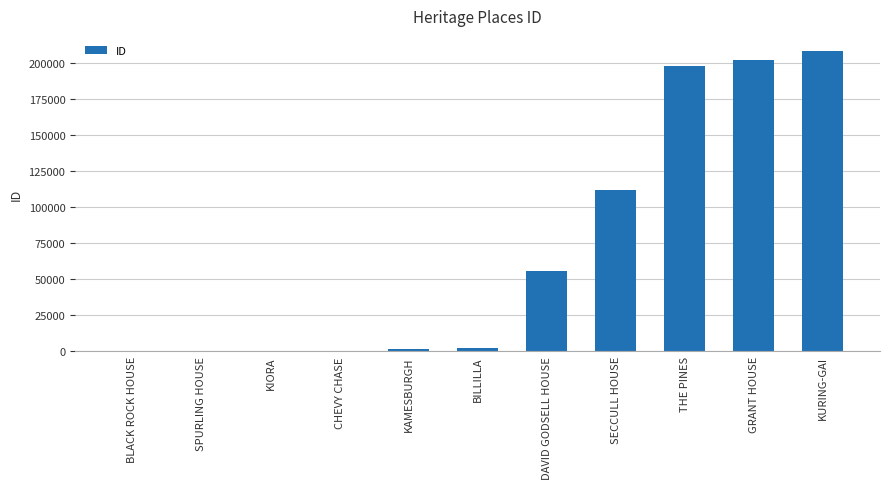

Is it true that the value at KURING-GAI is 208328?

True